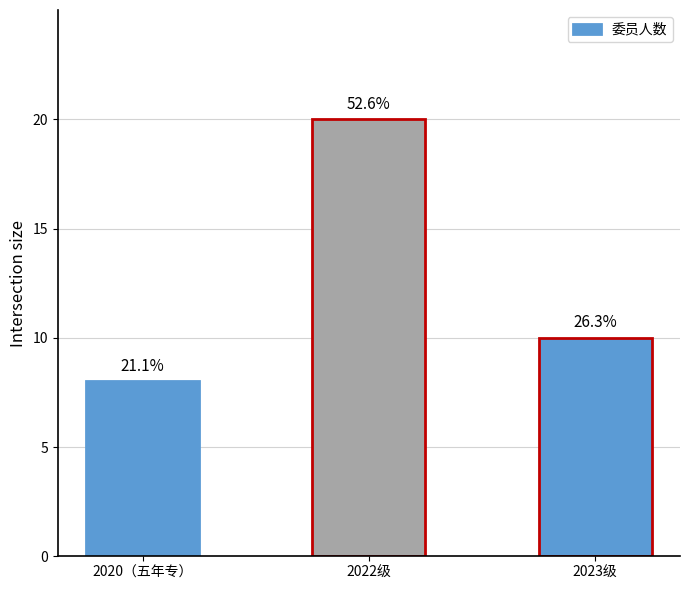

Count the values in the range 8 to 20.

3